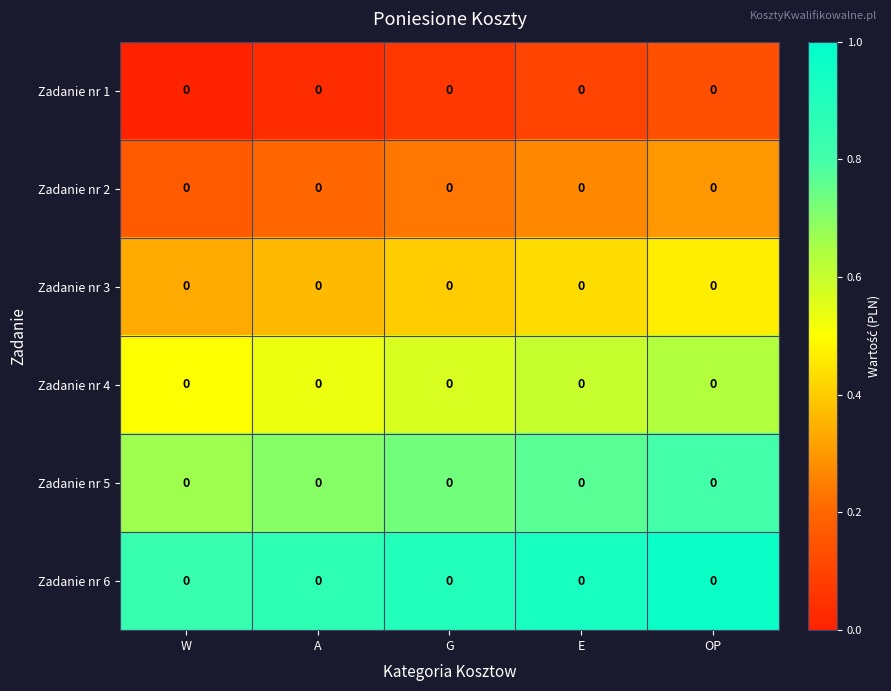

List the series in order of their peak value, lowest first.

Zadanie nr 1, Zadanie nr 2, Zadanie nr 3, Zadanie nr 4, Zadanie nr 5, Zadanie nr 6